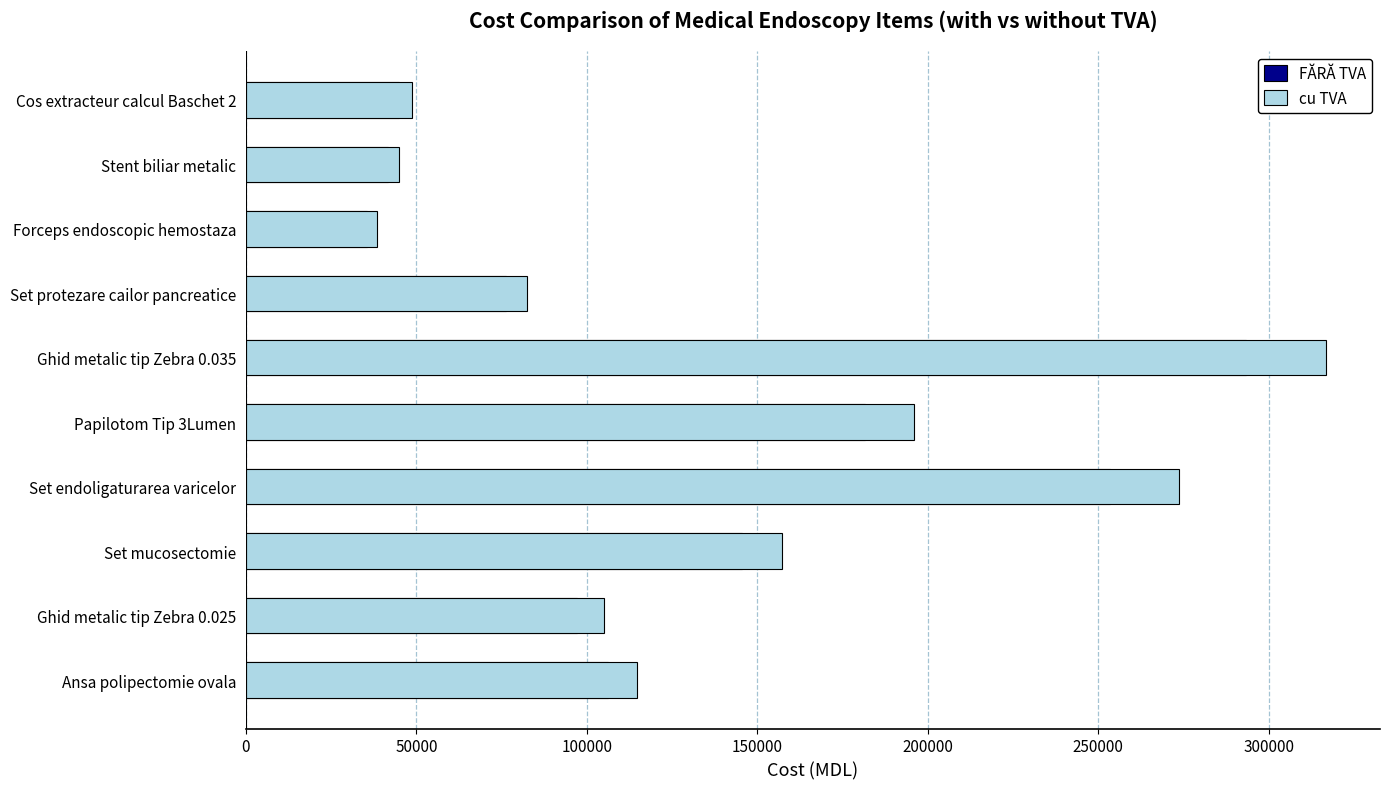

How many values in the FĂRĂ TVA series are below 106311?

5